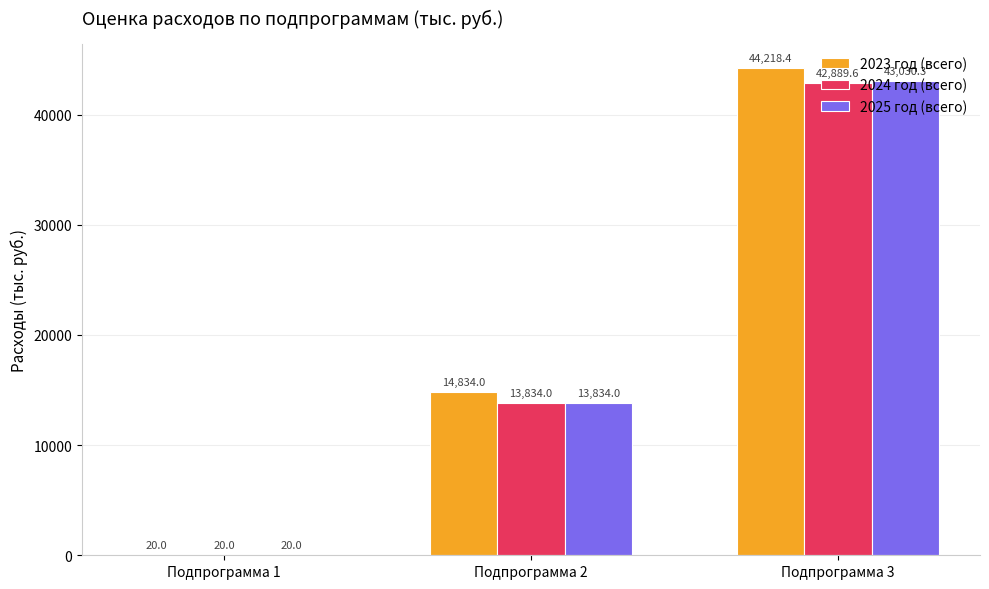

Between Подпрограмма 1 and Подпрограмма 3, which series saw the biggest shift?

2023 год (всего)